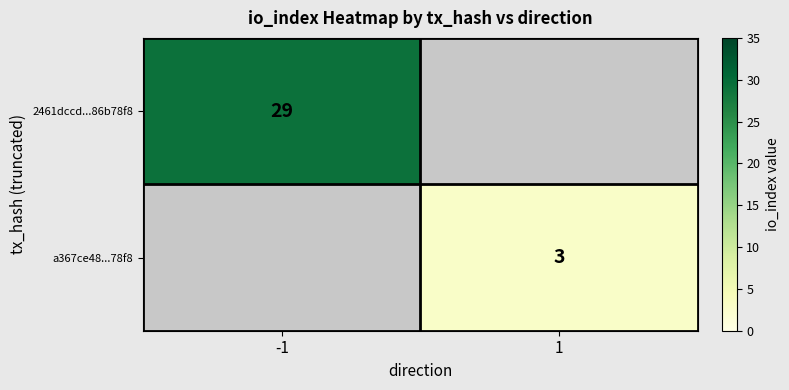

At how many categories does at least one series exceed 20?

1